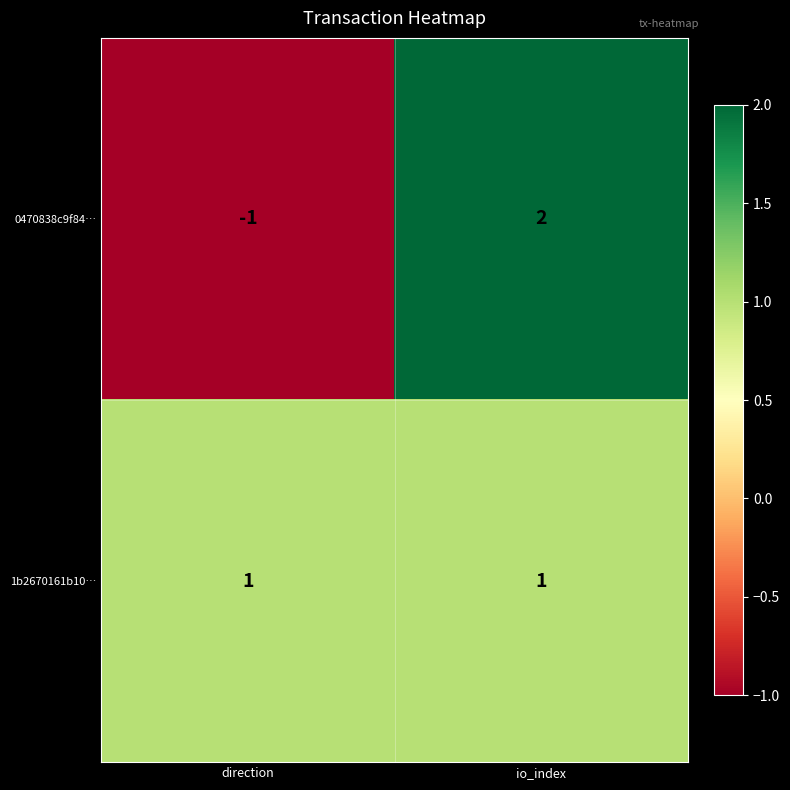

Rank the series at io_index from highest to lowest value.

0470838c9f84…, 1b2670161b10…